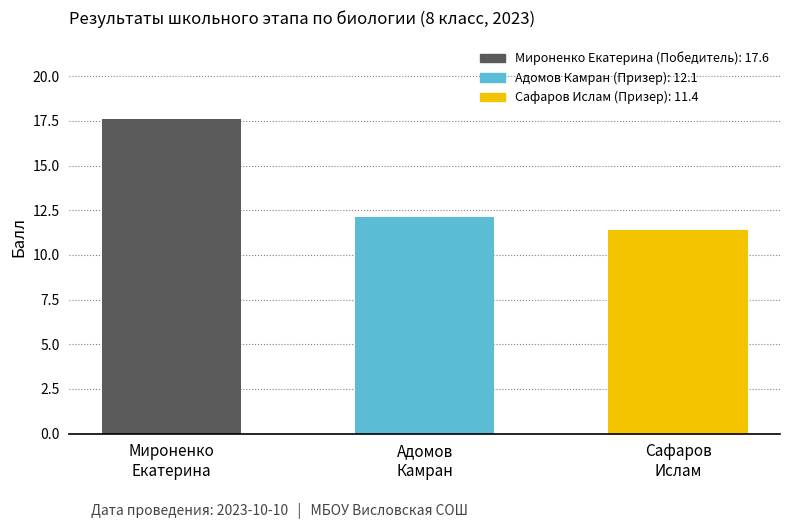

The chart shows a value of 17.8 at Сафаров
Ислам. True or false?

False